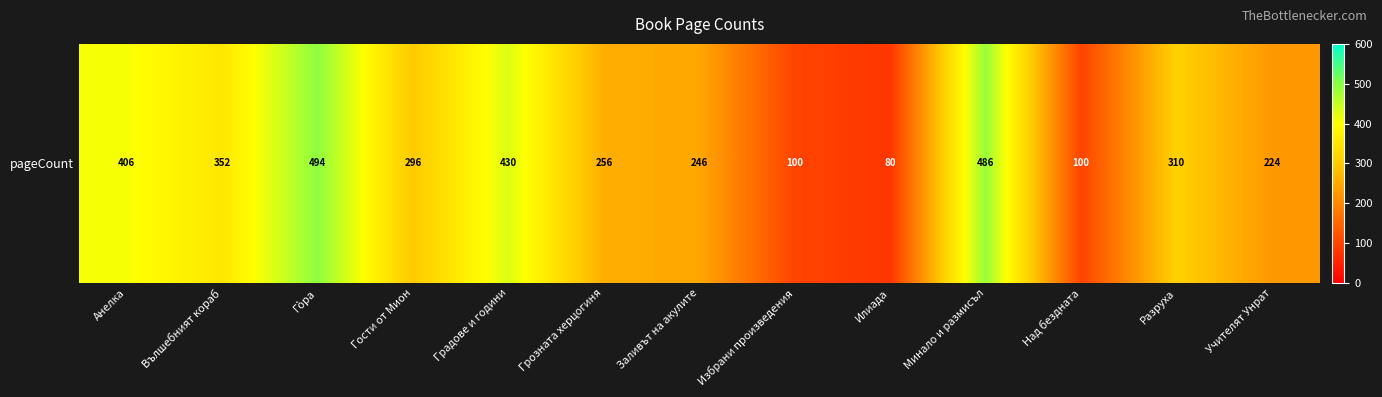

Rank the categories by value from lowest to highest.

Илиада, Избрани произведения, Над бездната, Учителят Унрат, Заливът на акулите, Грозната херцогиня, Гости от Мион, Разруха, Вълшебният кораб, Анелка, Градове и години, Минало и размисъл, Гòра